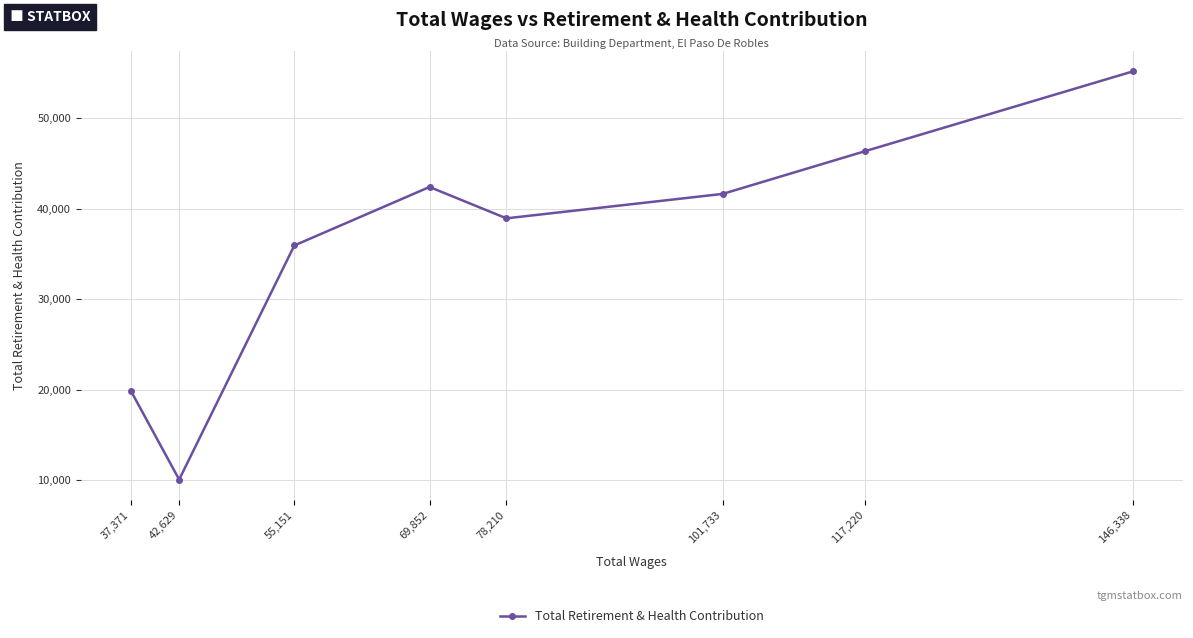

Which label corresponds to the smallest value in the chart?

42,629